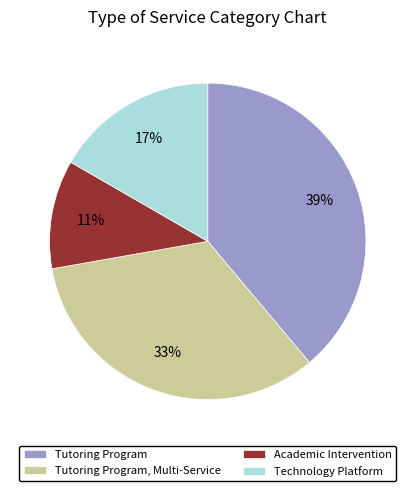

Between Tutoring Program, Multi-Service and Academic Intervention, which is larger?

Tutoring Program, Multi-Service